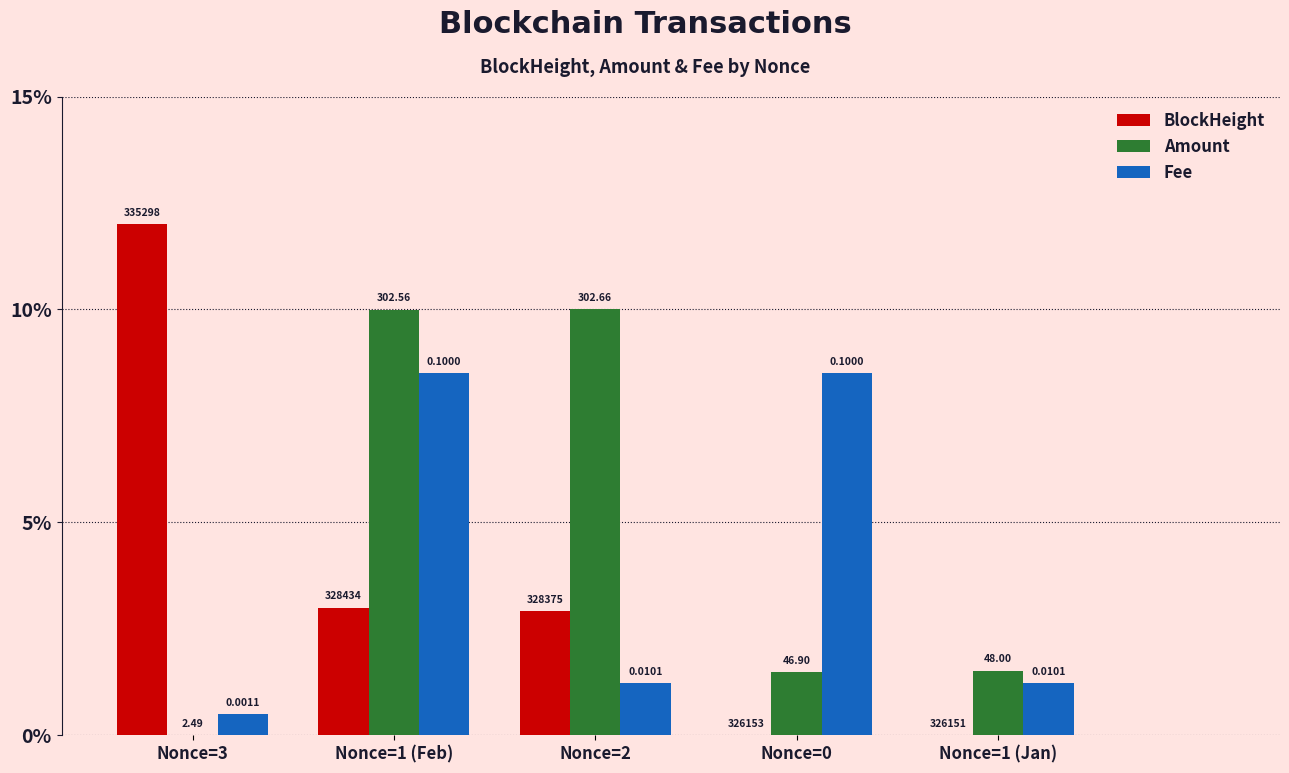

Which series changed the most between Nonce=3 and Nonce=2?

Amount